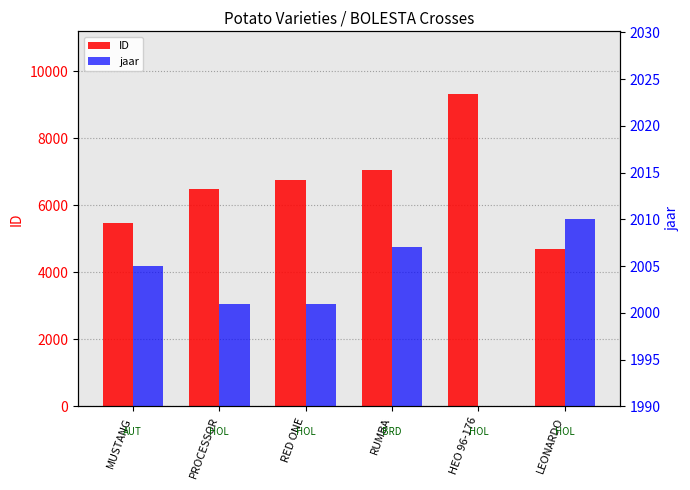

What is the label of the 4th bar from the right?

RED ONE